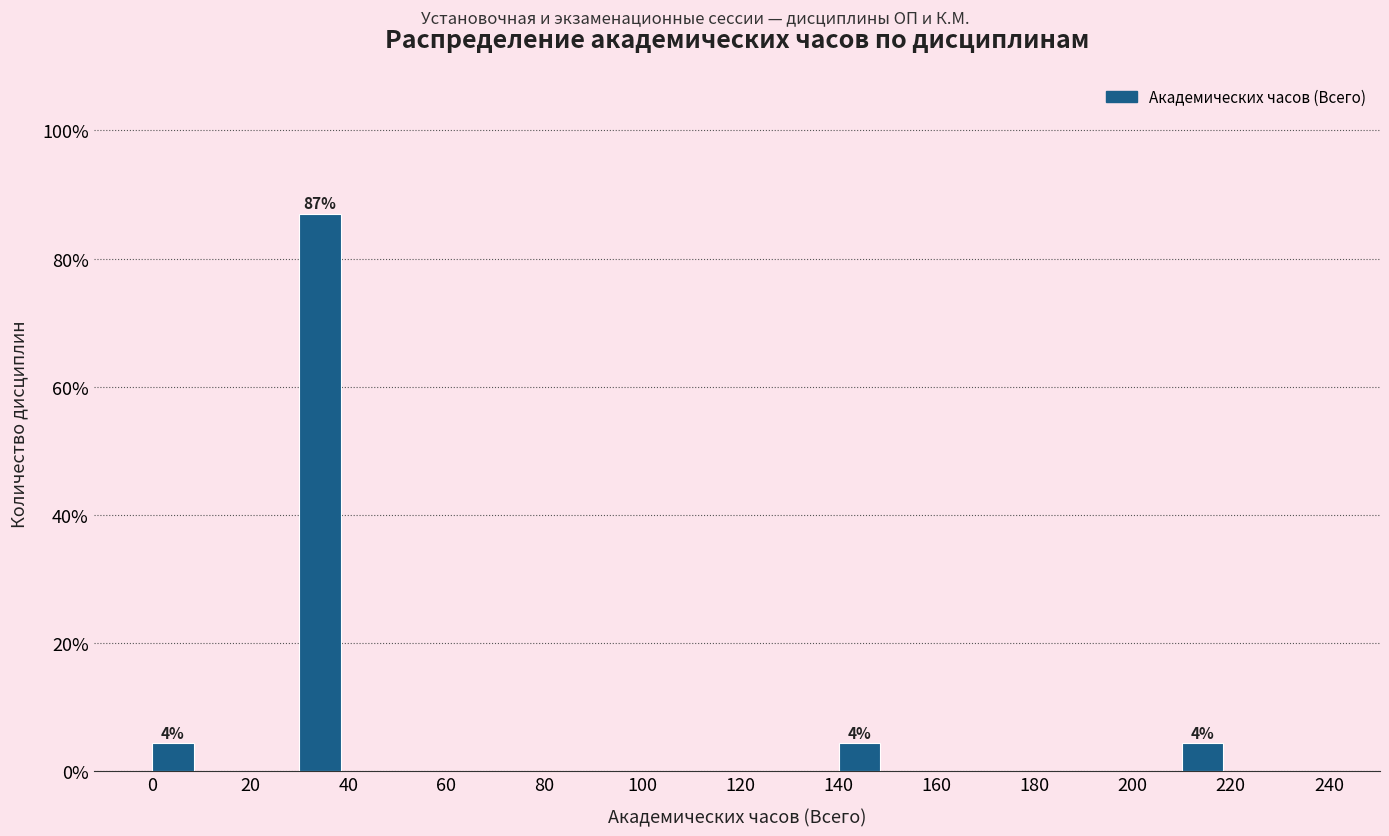

Which range on the x-axis has the tallest bar?

30 to 40